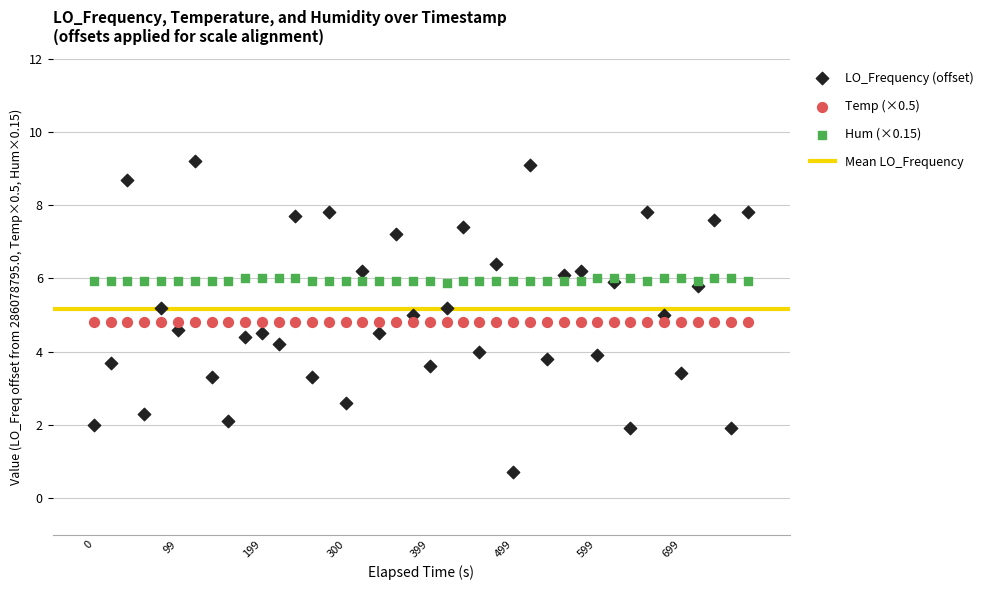

Which series contains the lowest Y value?

LO_Frequency (offset)